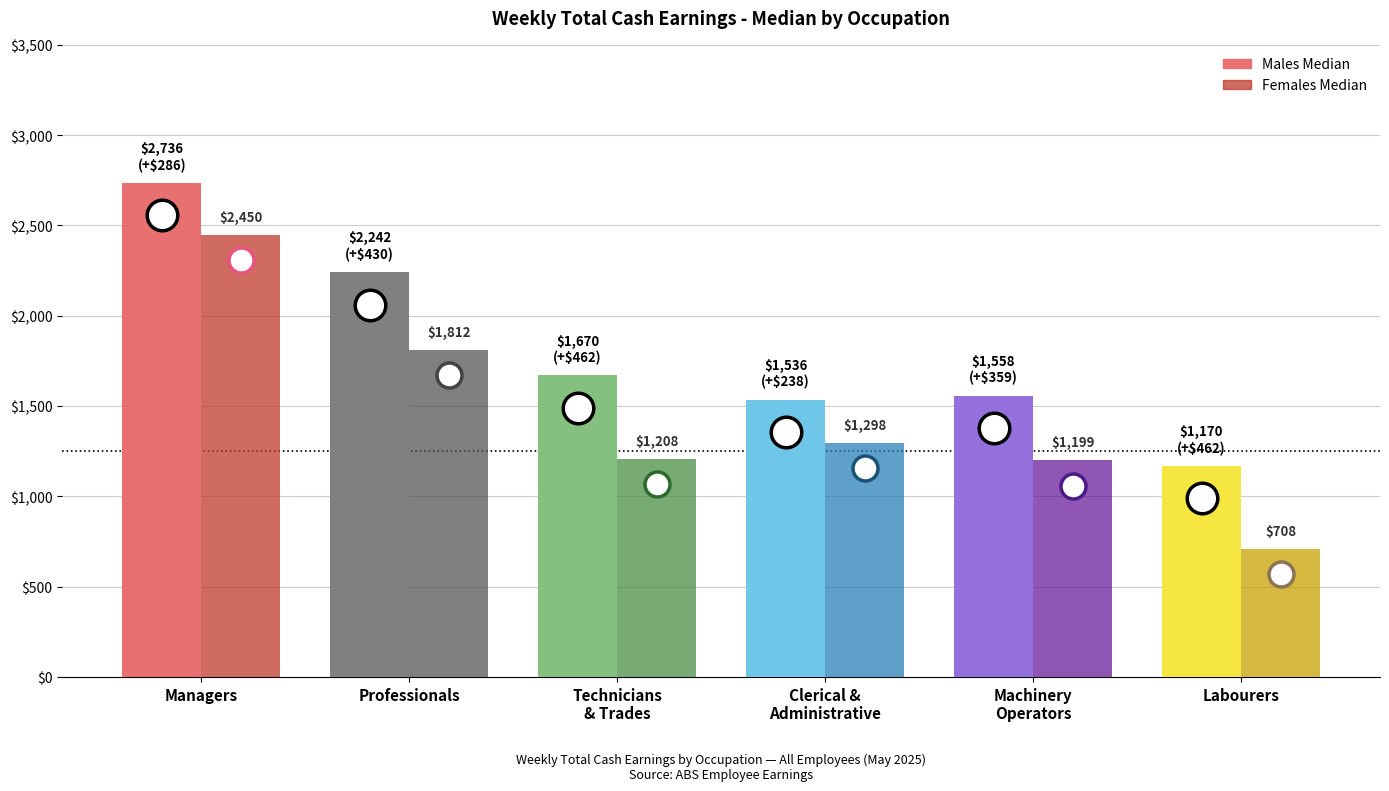

Count the number of data series in this chart.

2